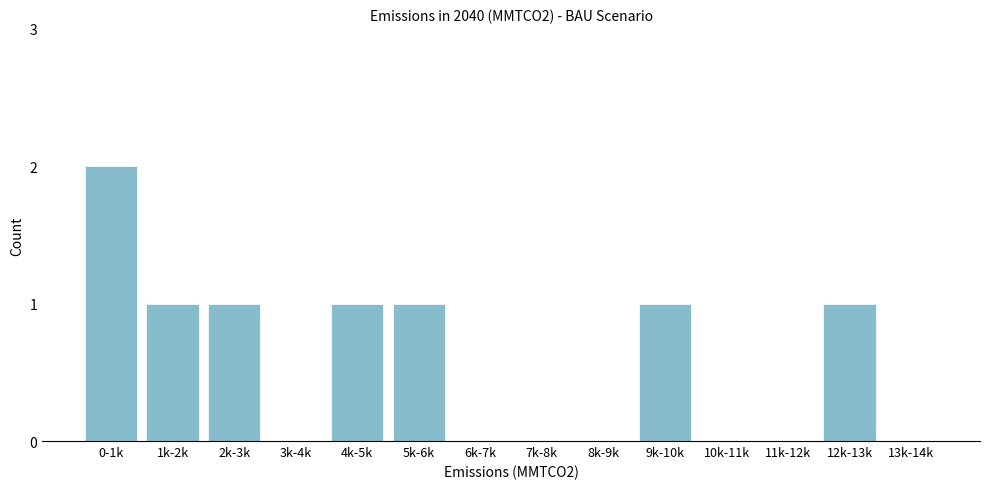

Reading left to right, extract all data points from this chart.

0-1k=2	1k-2k=1	2k-3k=1	3k-4k=0	4k-5k=1	5k-6k=1	6k-7k=0	7k-8k=0	8k-9k=0	9k-10k=1	10k-11k=0	11k-12k=0	12k-13k=1	13k-14k=0